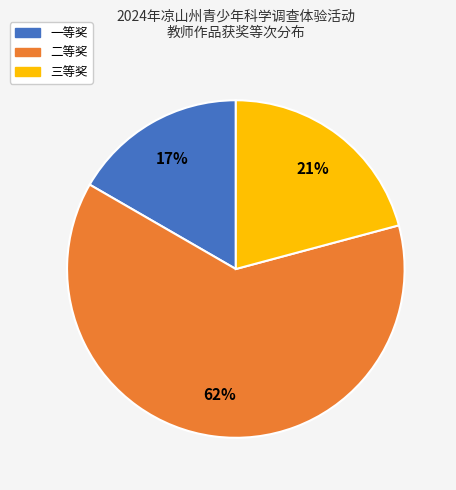

To the nearest percent, what is the combined percentage of 三等奖 and 一等奖?

38%